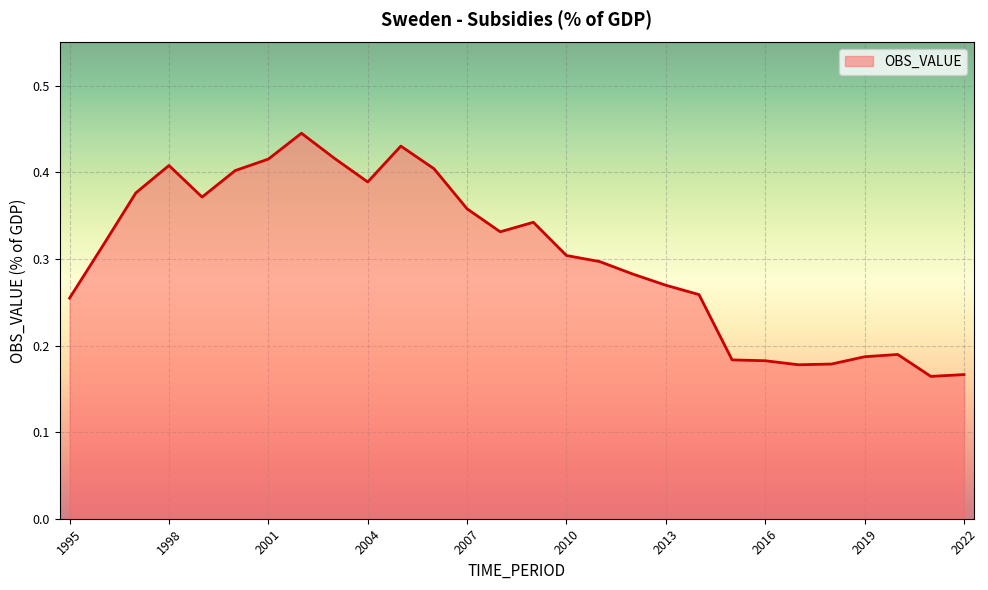

Where is the data nearest to the value 0?

2021